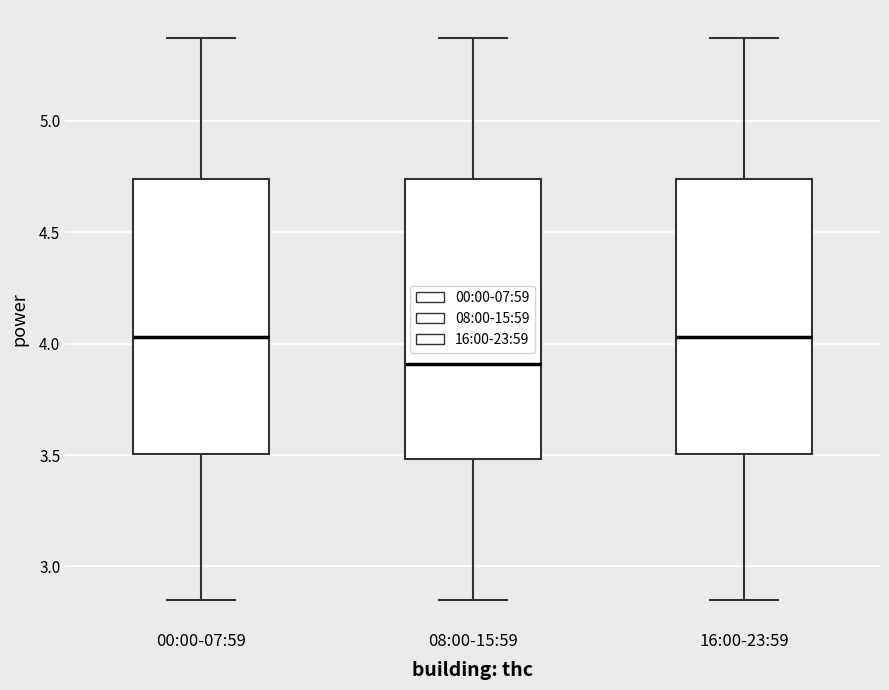

Where does the median line of the box for 00:00-07:59 sit on the y-axis? The values are not printed on the chart, so give them approximately, as read against the axis.

4.05